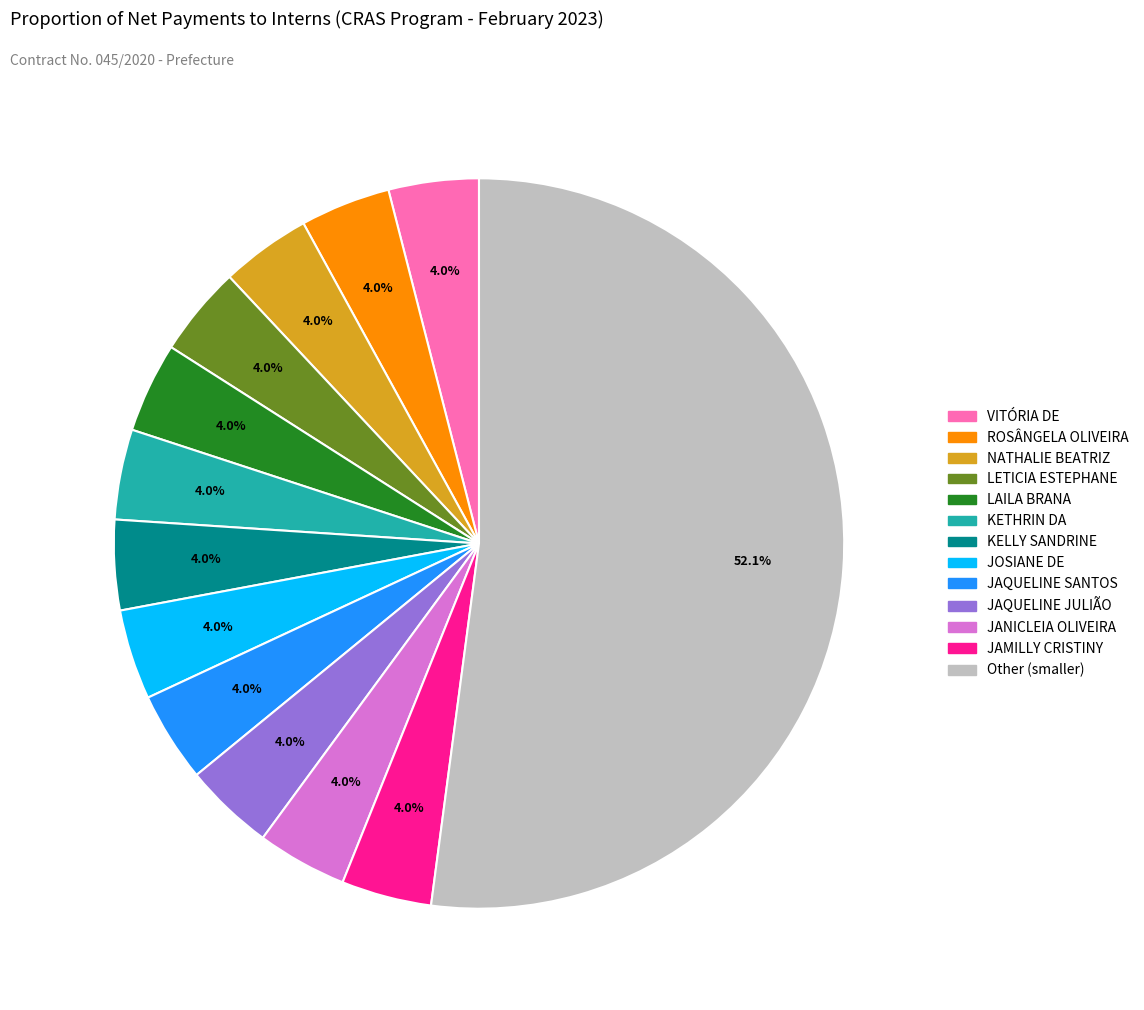

What is the ratio of the value at KELLY SANDRINE to the value at JAQUELINE SANTOS?

1.0